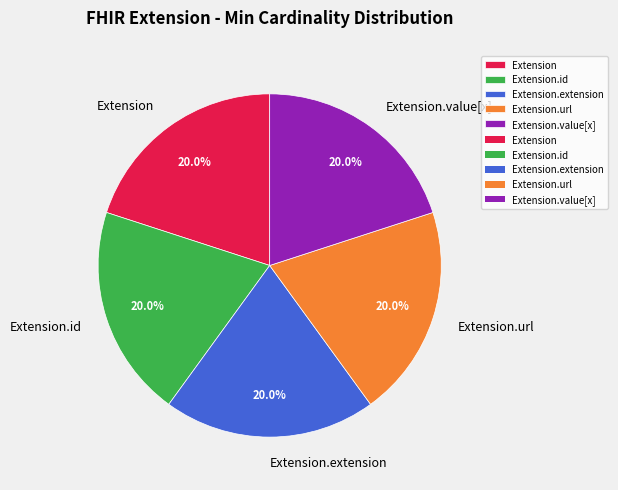

Count the number of slices in the pie.

5